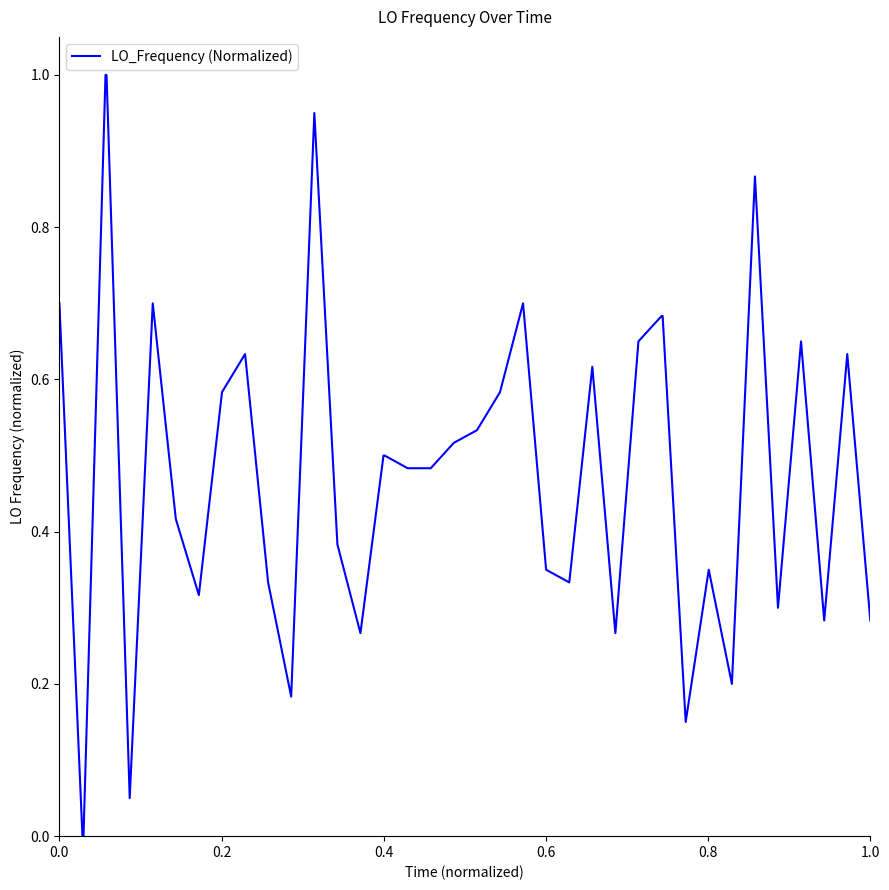

What is the difference between the maximum and minimum values?

1.0